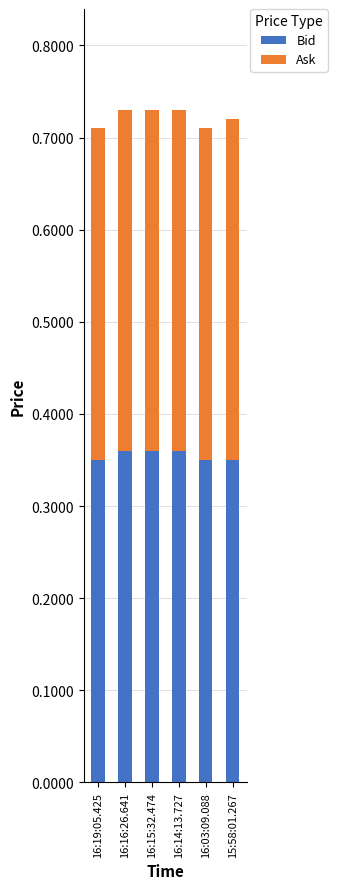

What is the sum of all Bid values?

2.1